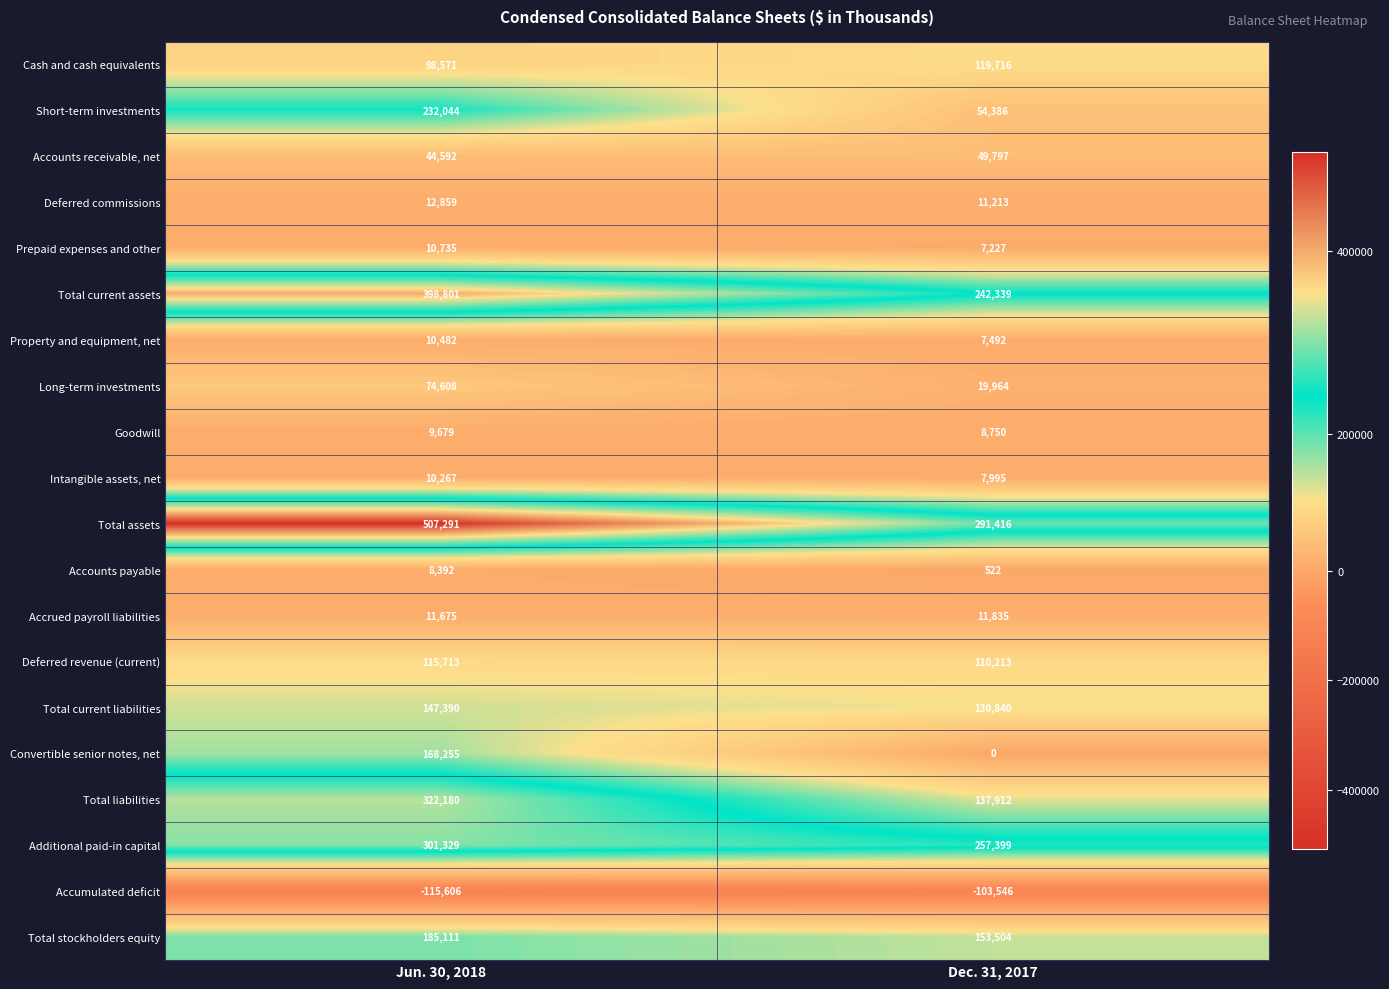

At Jun. 30, 2018, list the series in order from largest to smallest.

Total assets, Total current assets, Total liabilities, Additional paid-in capital, Short-term investments, Total stockholders equity, Convertible senior notes, net, Total current liabilities, Deferred revenue (current), Cash and cash equivalents, Long-term investments, Accounts receivable, net, Deferred commissions, Accrued payroll liabilities, Prepaid expenses and other, Property and equipment, net, Intangible assets, net, Goodwill, Accounts payable, Accumulated deficit